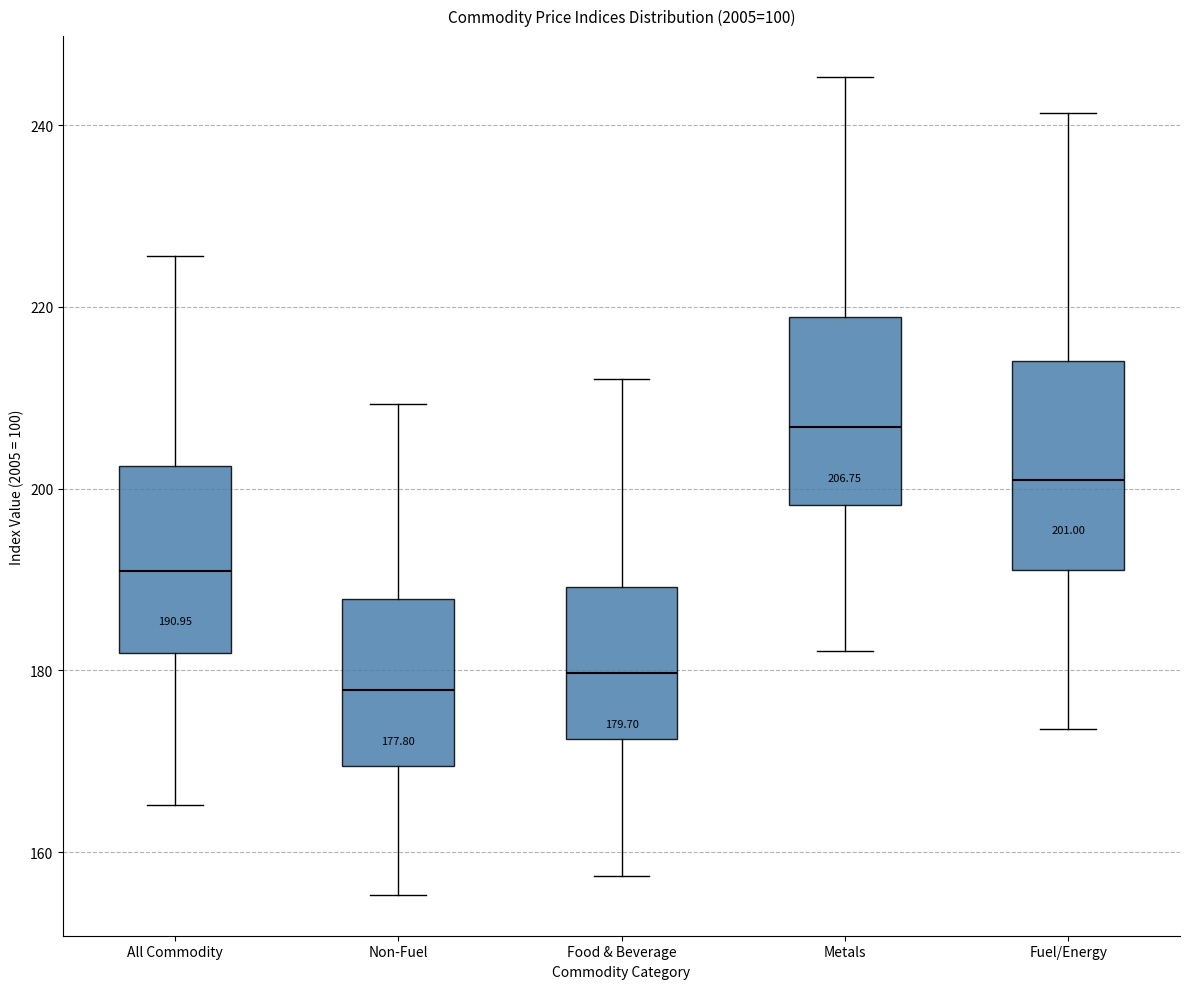

Comparing the boxes themselves (not the whiskers), which one is the tallest?

Fuel/Energy